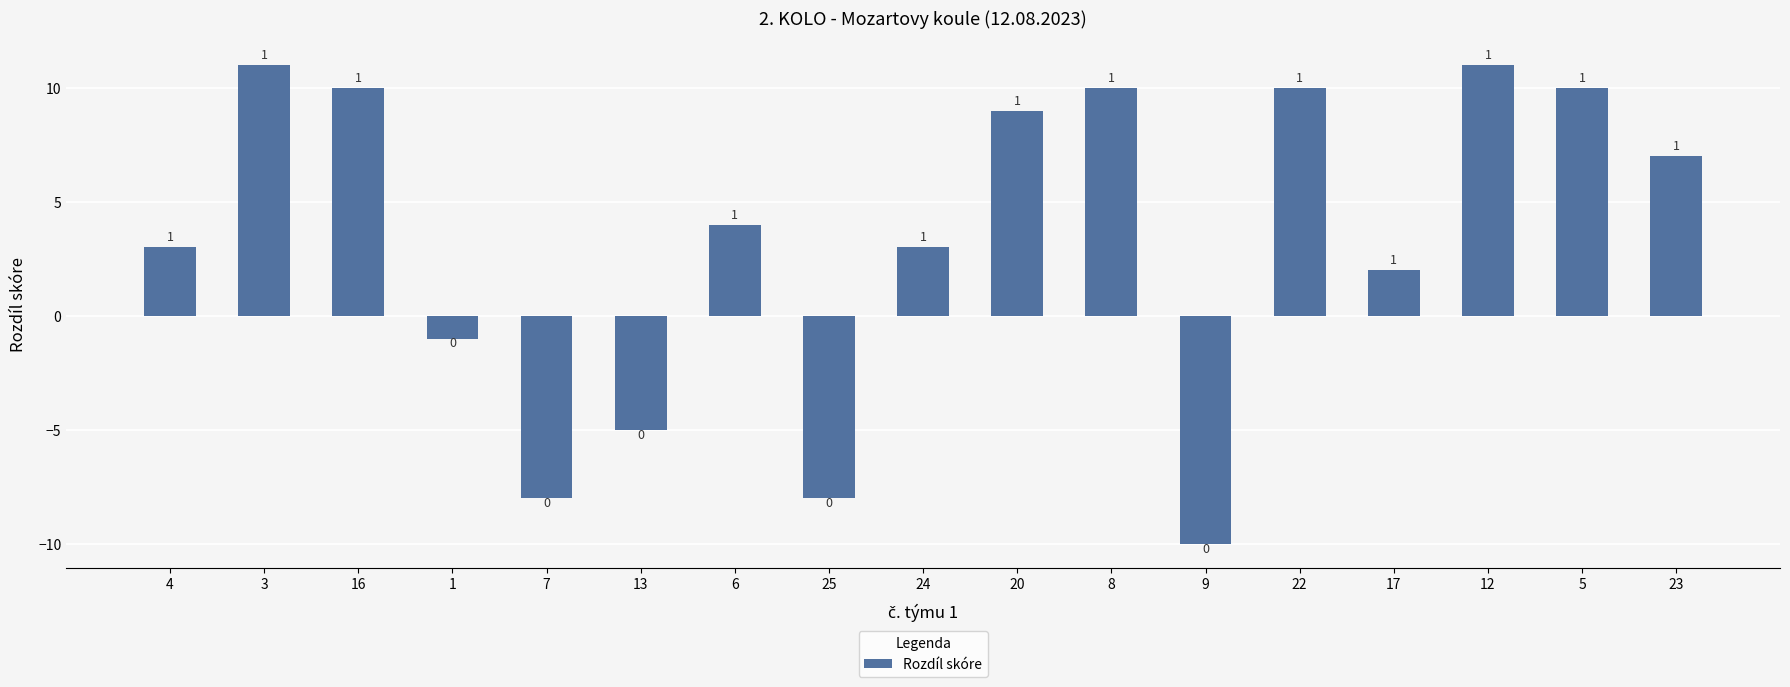

At which category does the chart reach its peak across all series?

3